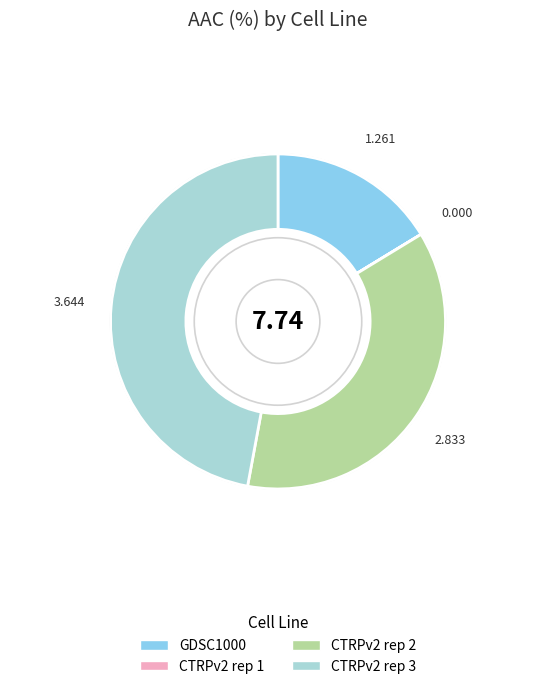

Does any single category account for the majority?

No